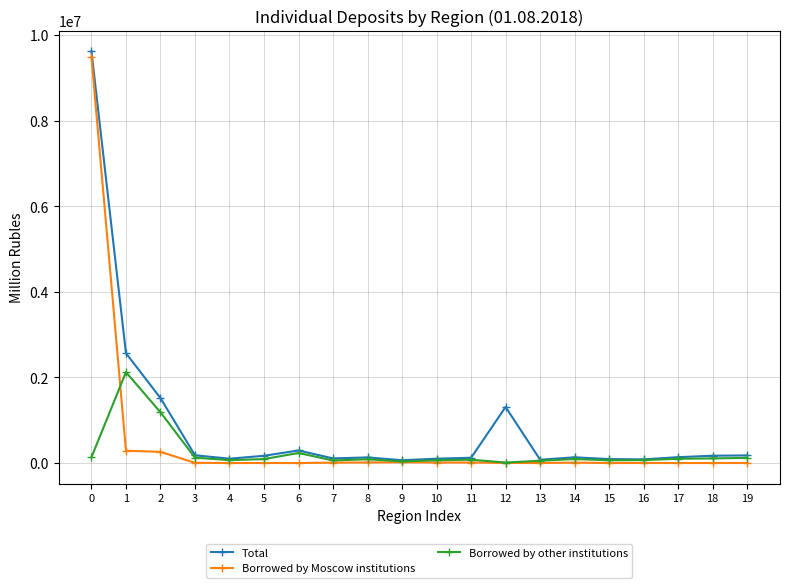

The Total series shows 123820 at 11. True or false?

True